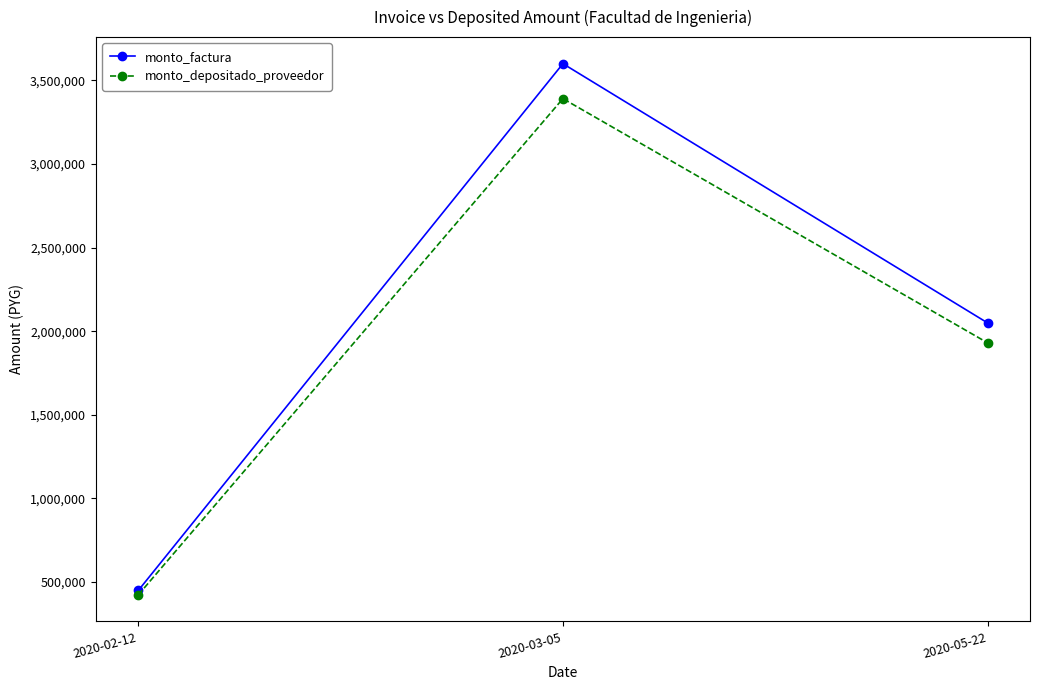

True or false: monto_factura has a value of 450000 at 2020-02-12.

True